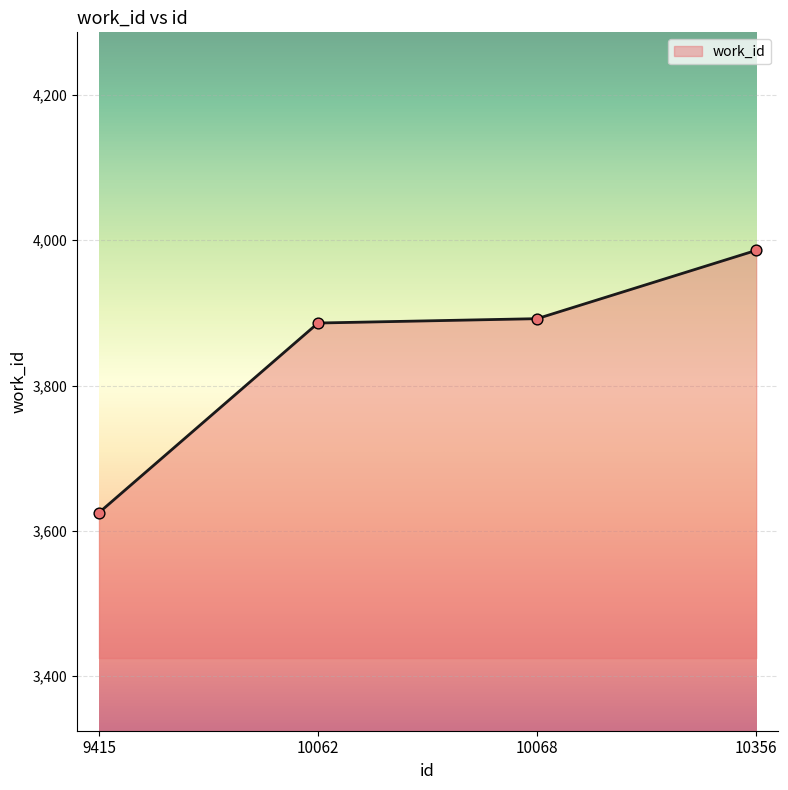

Which has a higher value, 10356 or 10068?

10356